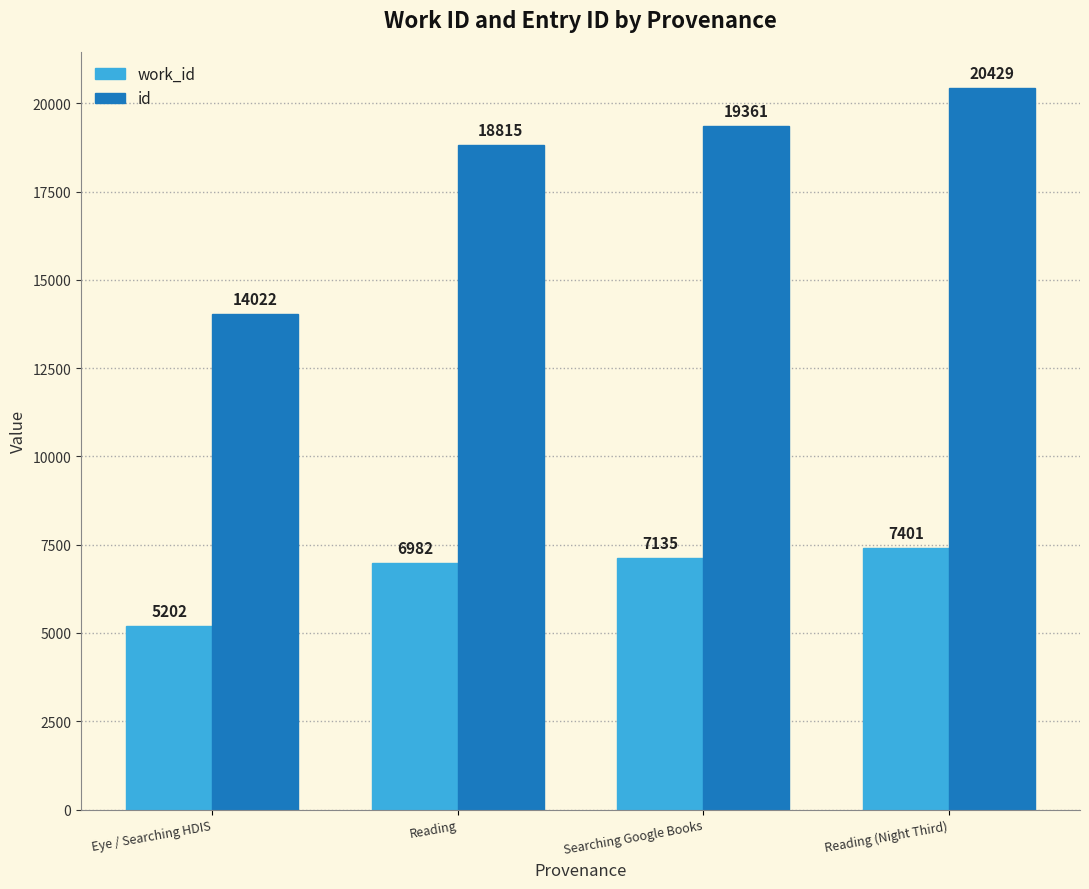

At which category is the sum across all series the highest?

Reading (Night Third)